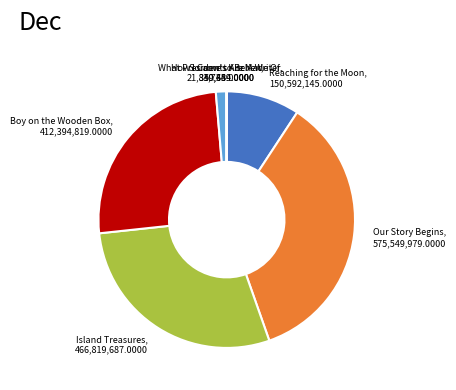

Between Reaching for the Moon and Boy on the Wooden Box, which is larger?

Boy on the Wooden Box